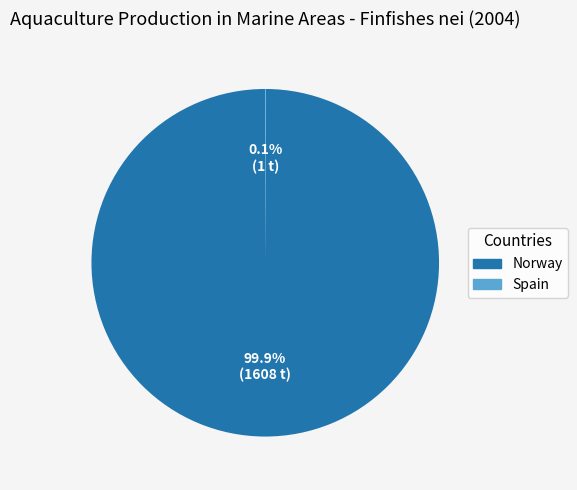

Which category has the biggest portion of the pie?

Norway